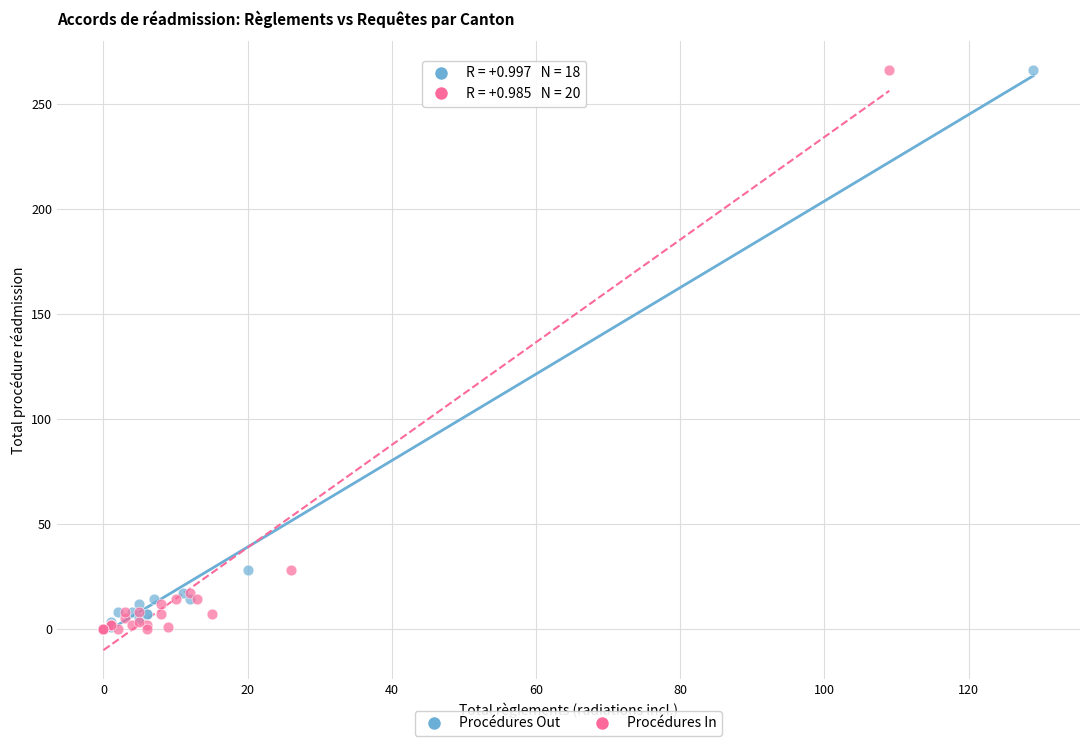

What are all the series names shown in the legend?

Procédures Out, Procédures In